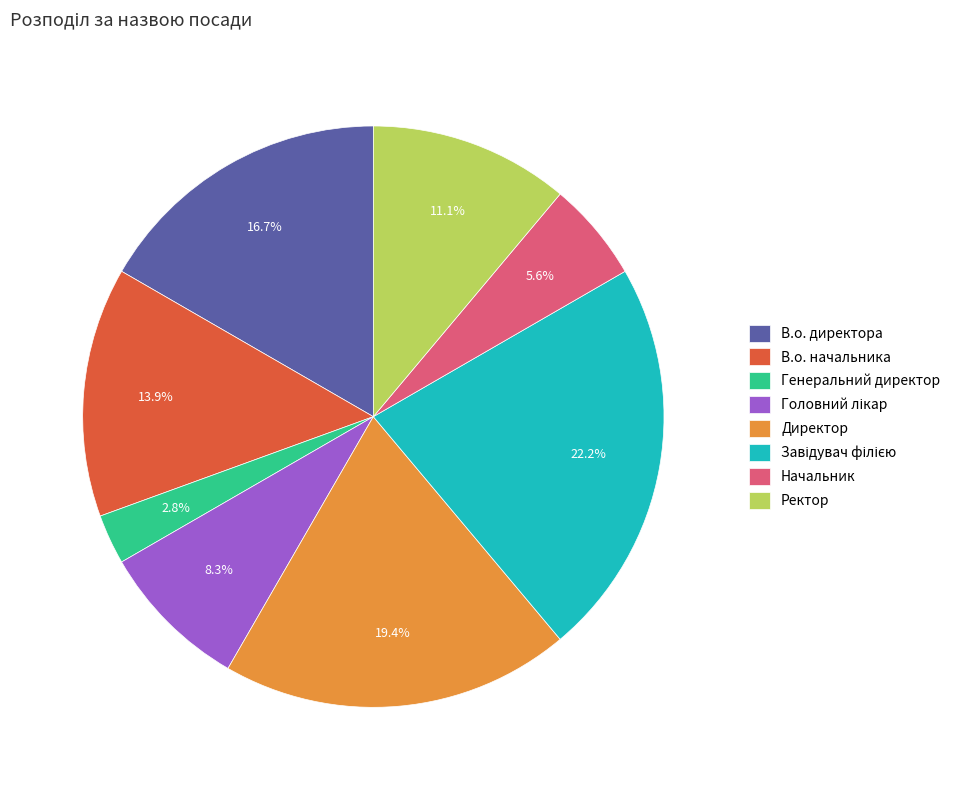

What percentage is NOT represented by Начальник?

94.4%